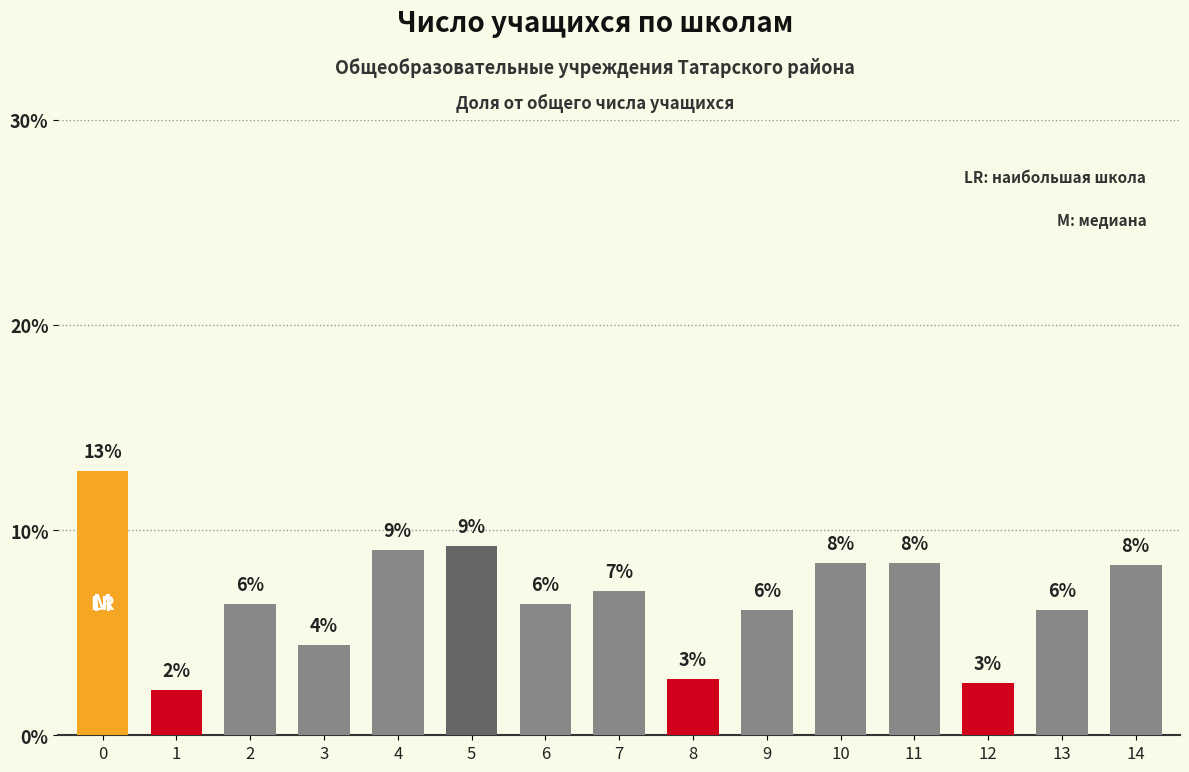

How many bars are there in total?

15